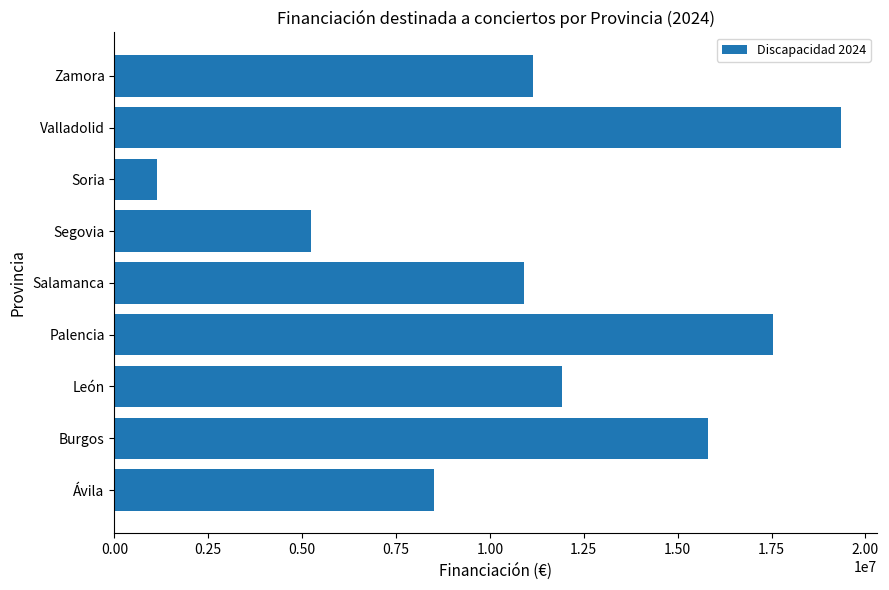

Which label corresponds to the smallest value in the chart?

Soria